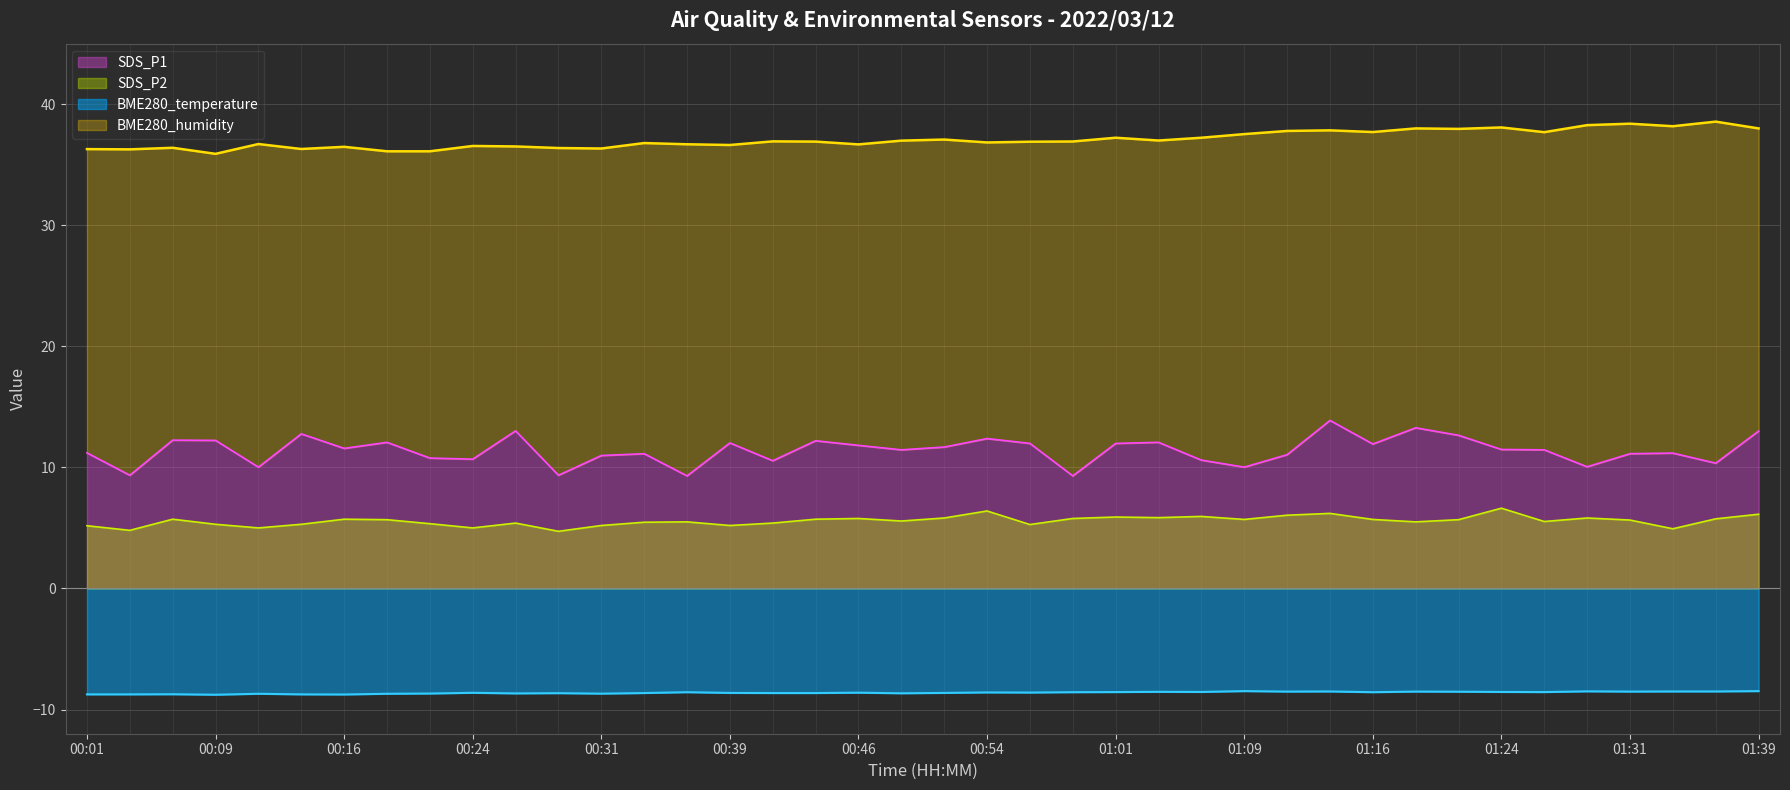

Which category has the lowest value across all series?

00:09